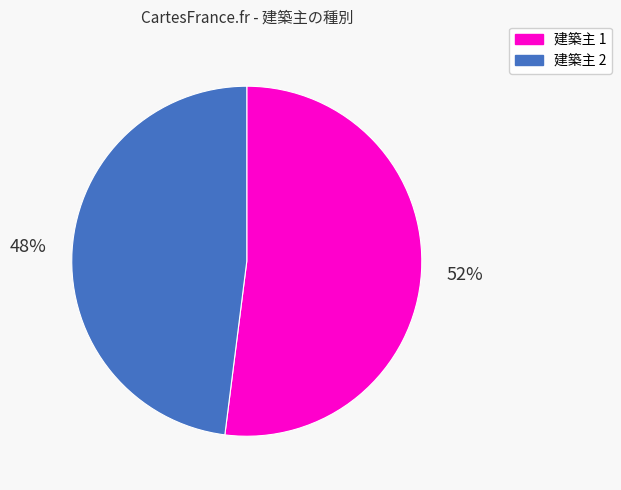

To the nearest percent, what is the difference between the 建築主 1 and 建築主 2 slice percentages?

4%